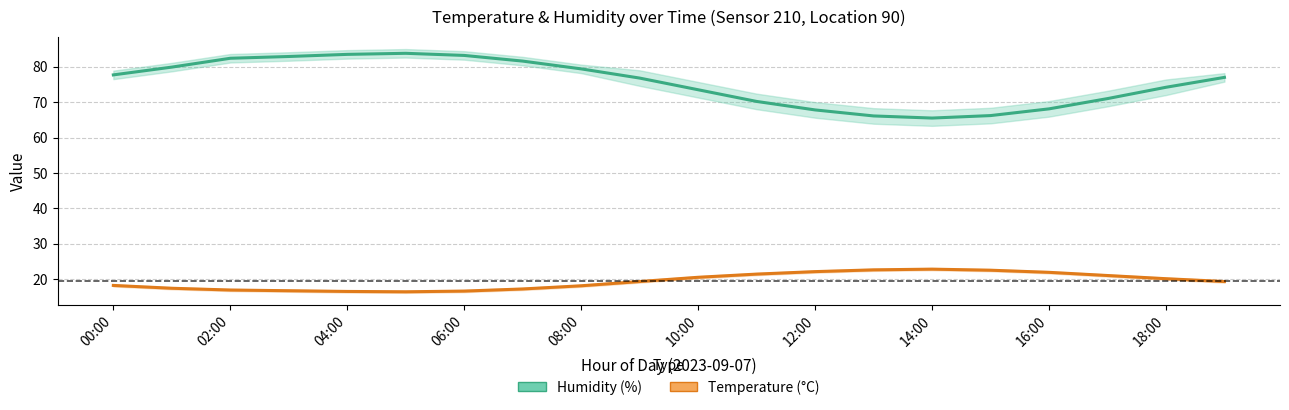

How many lines are shown in the chart?

2